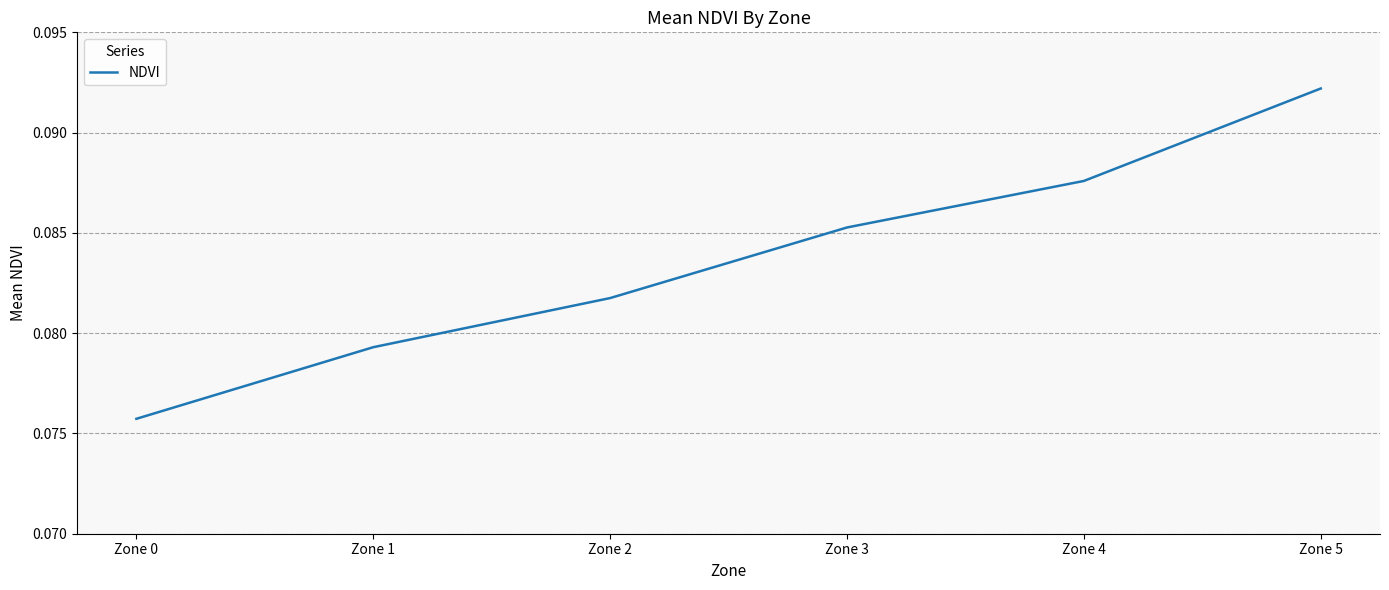

Which has a higher value, Zone 5 or Zone 4?

Zone 5